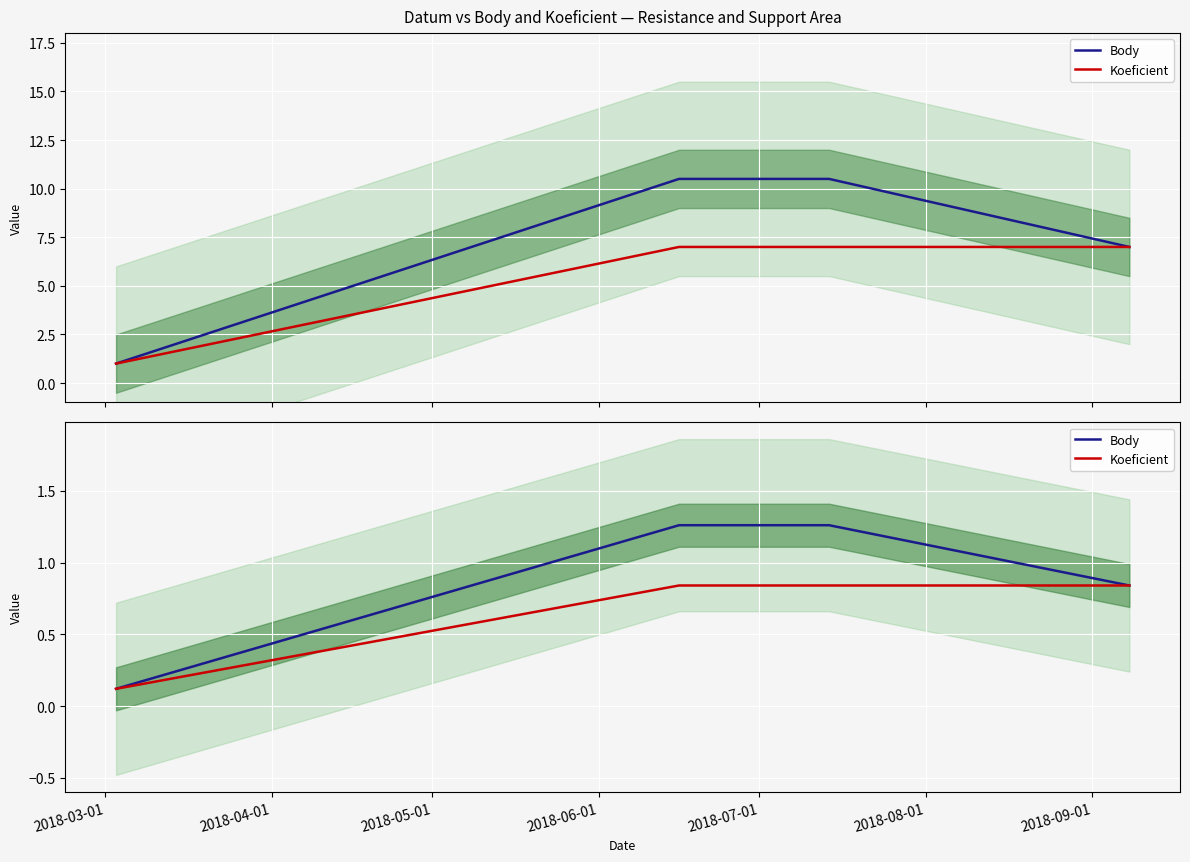

What are all the series names shown in the legend?

Body, Koeficient